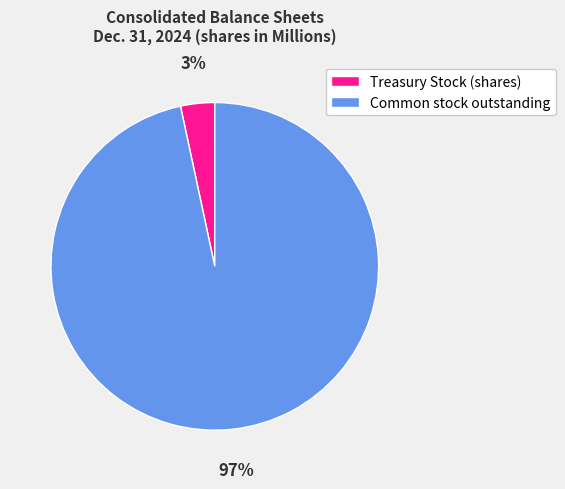

To the nearest percent, what is the average slice percentage?

50%